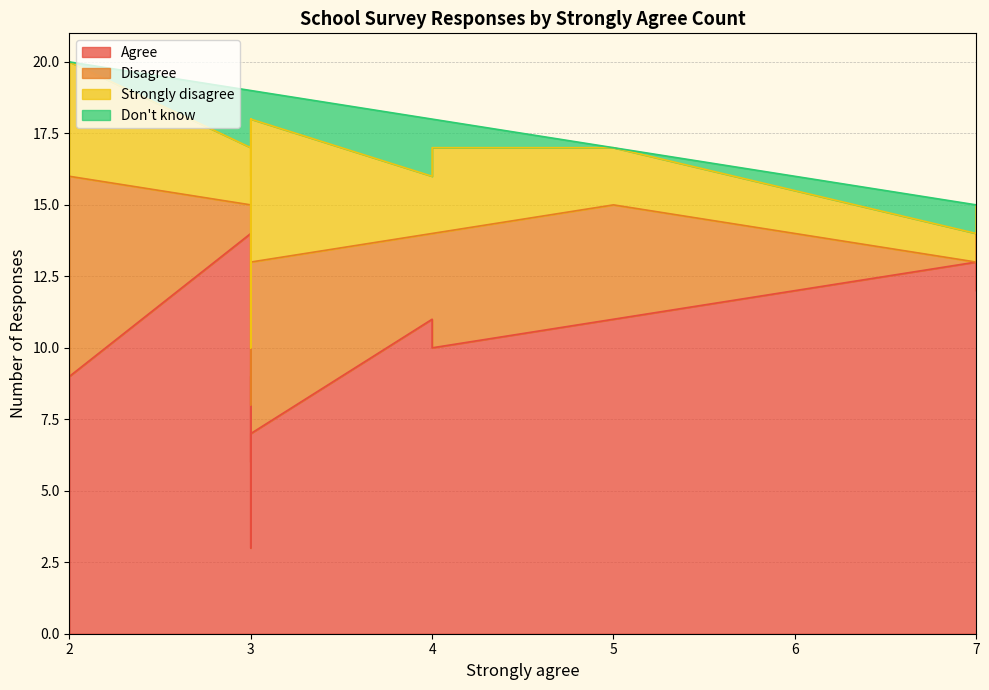

The value of Don't know at 4 is 3. True or false?

False